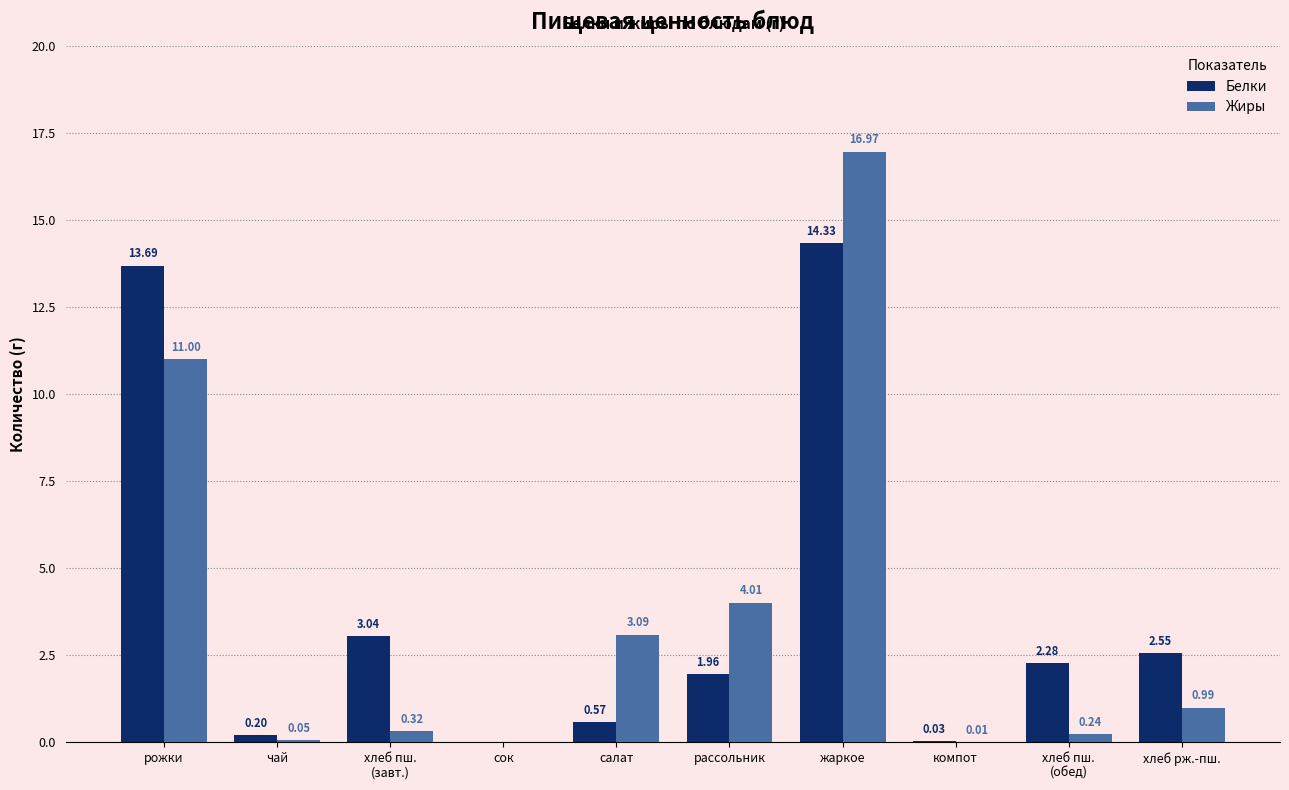

What is the total value across all series at рассольник?

6.0